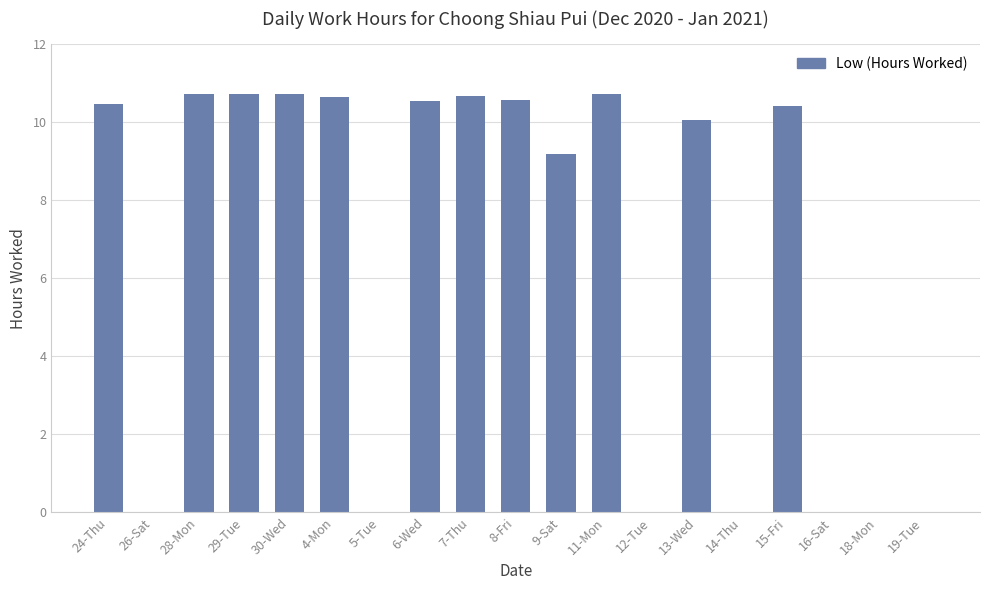

What is the change in value from 9-Sat to 19-Tue?

-9.2